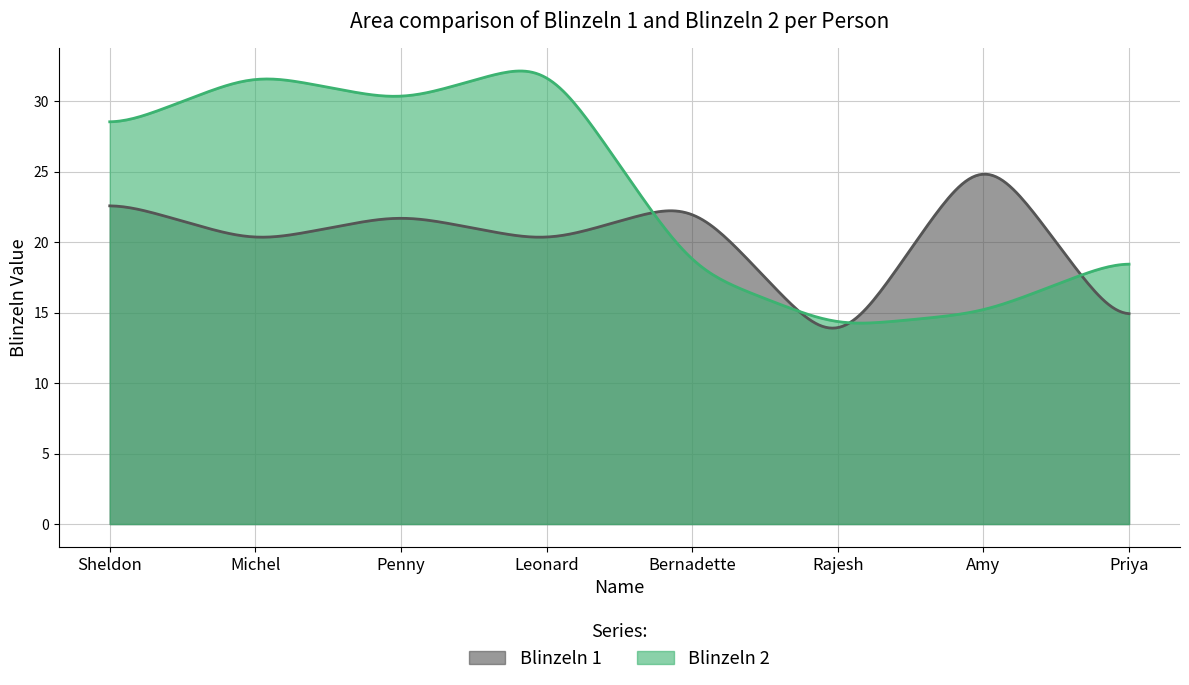

What is the approximate value of Blinzeln 2 at 0, to the nearest 5?

30